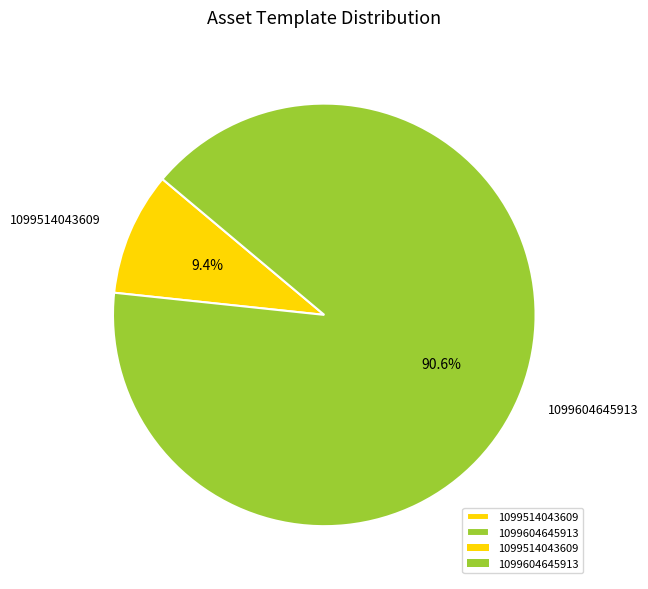

What portion of the pie excludes 1099514043609?

90.6%